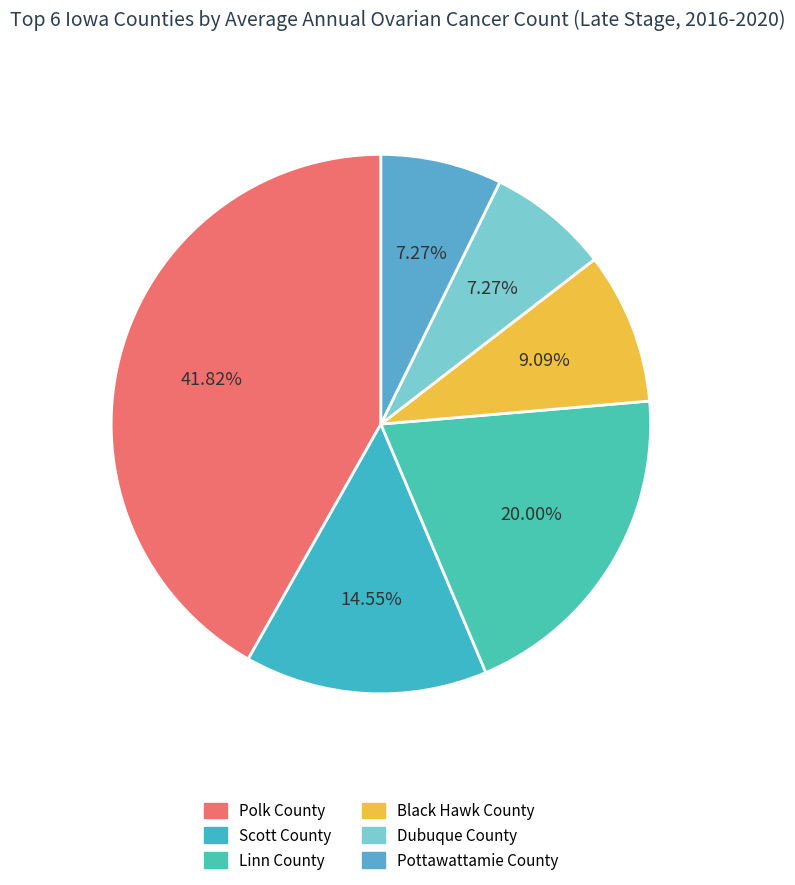

Rank the categories by value from lowest to highest.

Dubuque County, Pottawattamie County, Black Hawk County, Scott County, Linn County, Polk County